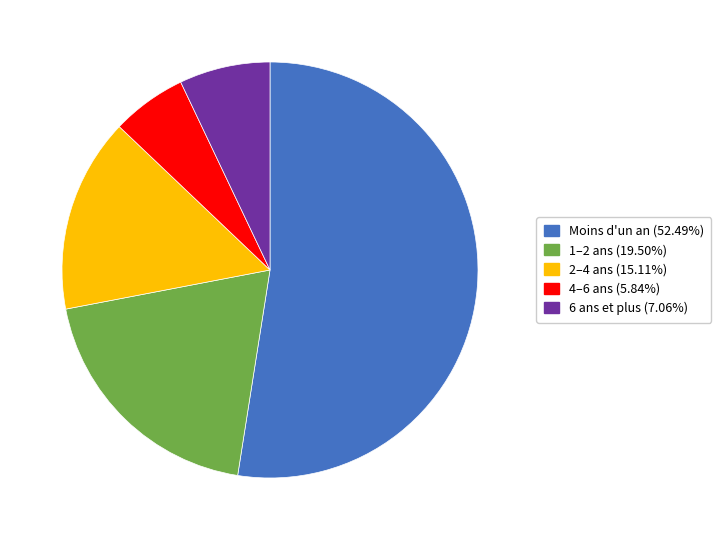

Which has a higher value, 2–4 ans or 4–6 ans?

2–4 ans